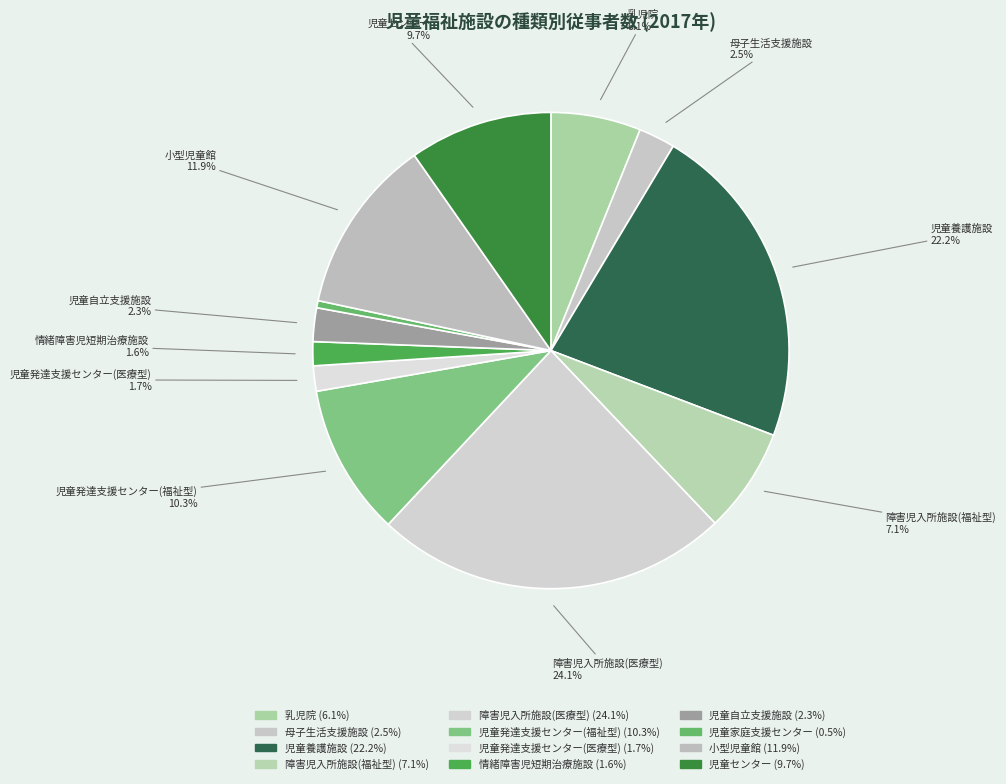

Count the number of slices in the pie.

12